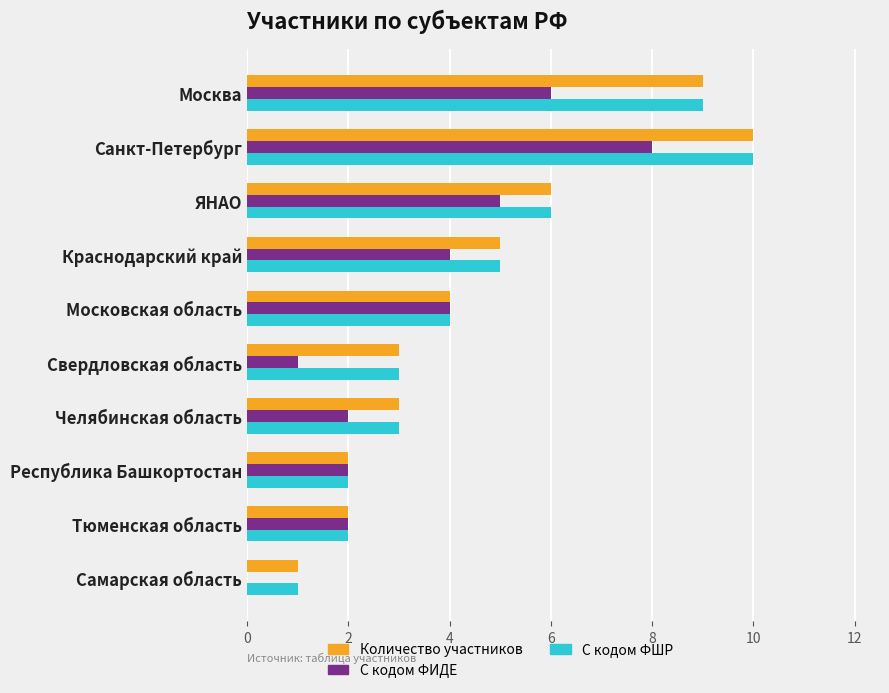

What are all the series names shown in the legend?

Количество участников, С кодом ФИДЕ, С кодом ФШР